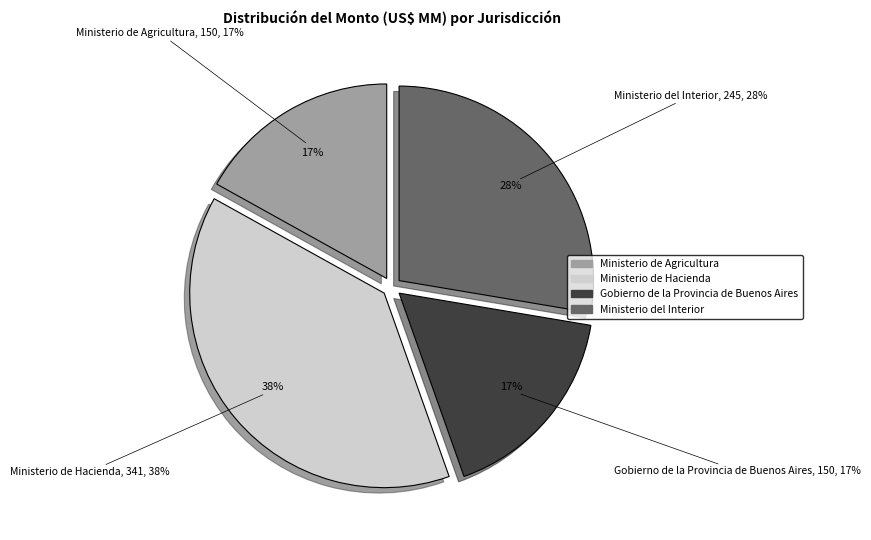

To the nearest percent, what is the difference between the Ministerio de Agricultura, Ganadería and Ministerio del Interior, Obras Públicas slice percentages?

11%